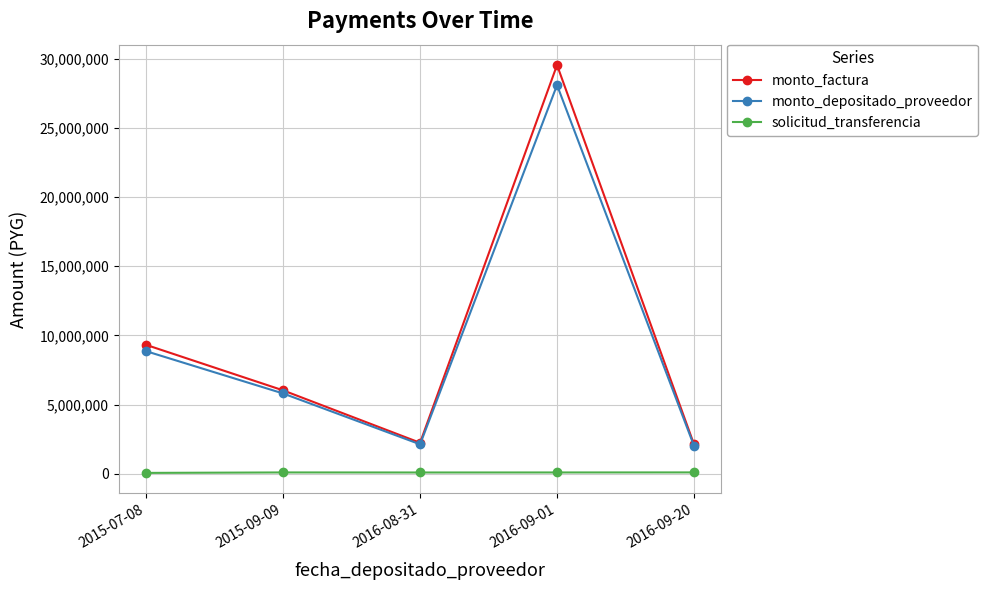

What is the label of the 4th point from the right?

2015-09-09